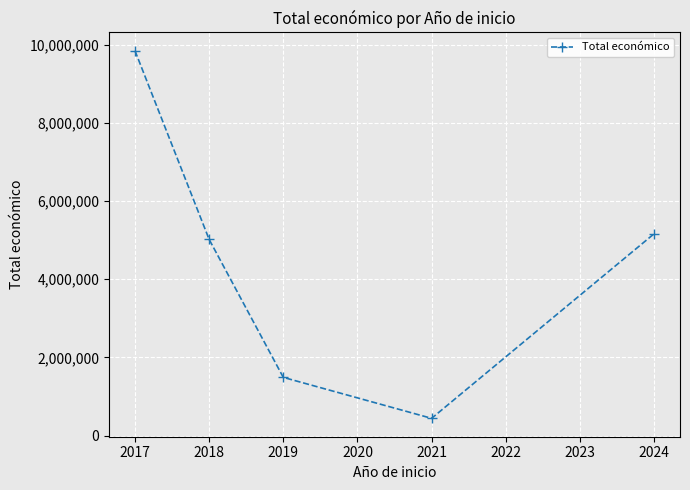

What is the value of the 4th point from the left?

440317